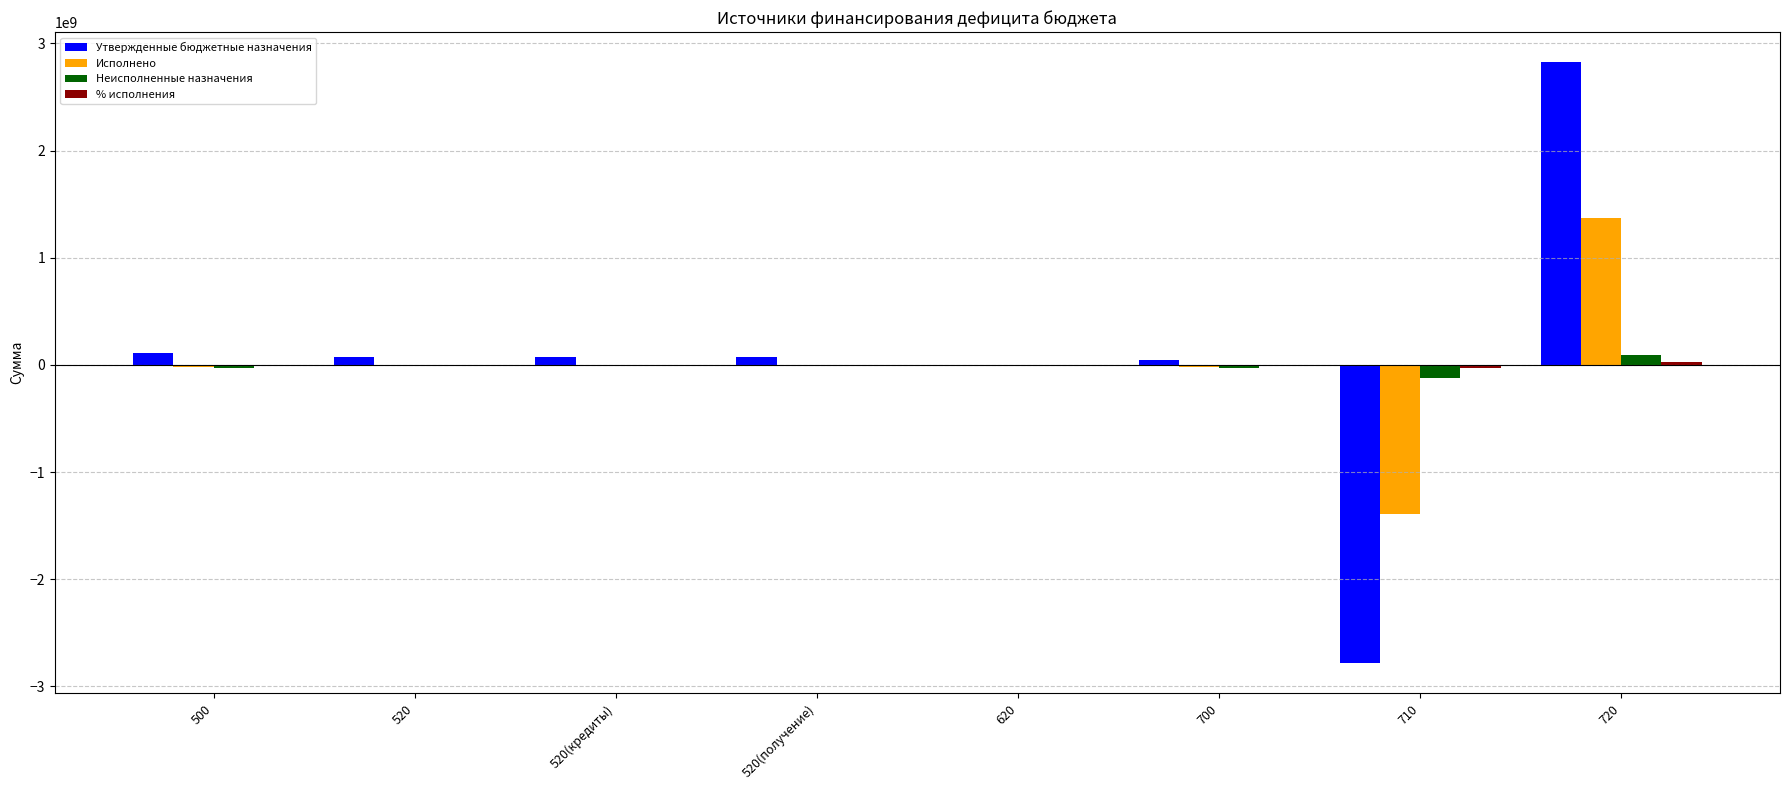

How many data points does each series have?

8